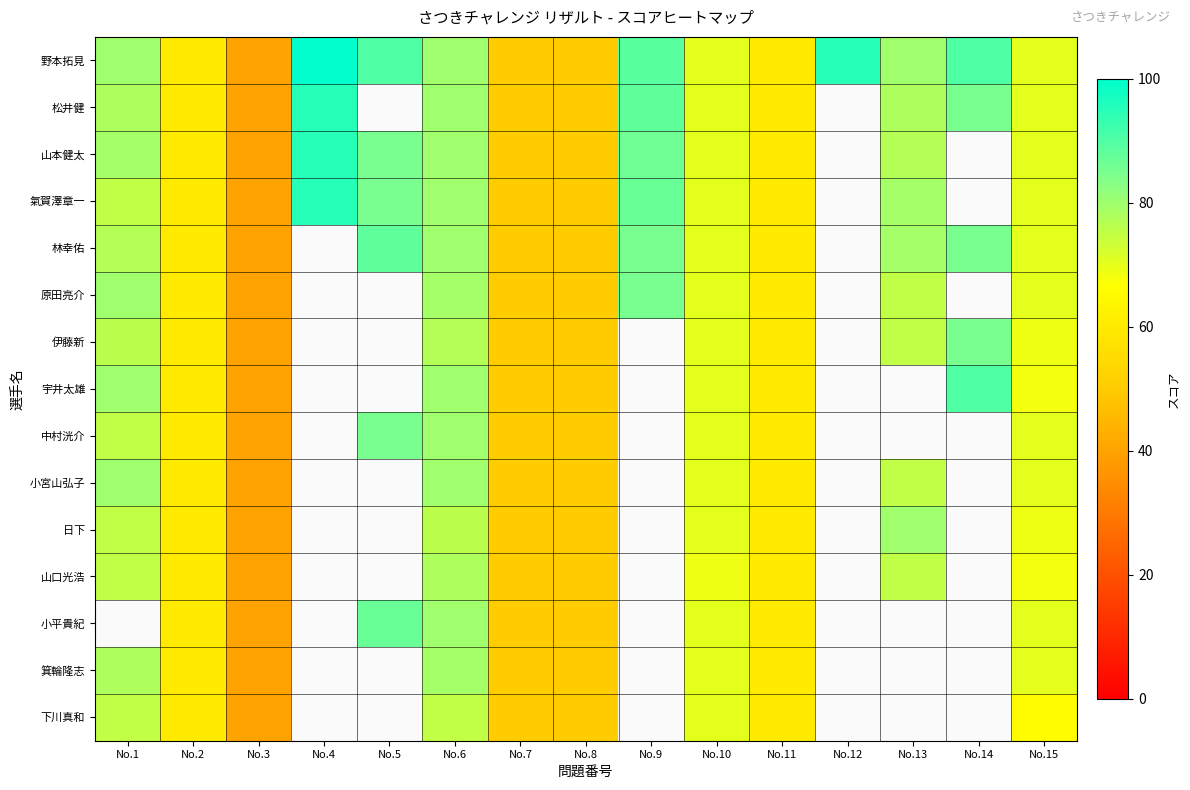

The 原田亮介 series shows 75.0 at No.13. True or false?

True